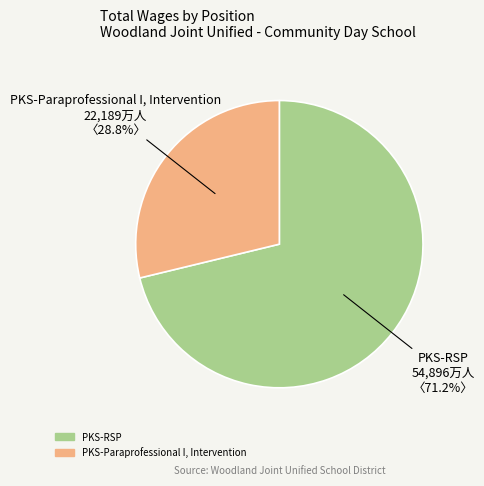

How much of the chart is everything except PKS-Paraprofessional I, Intervention?

71.2%